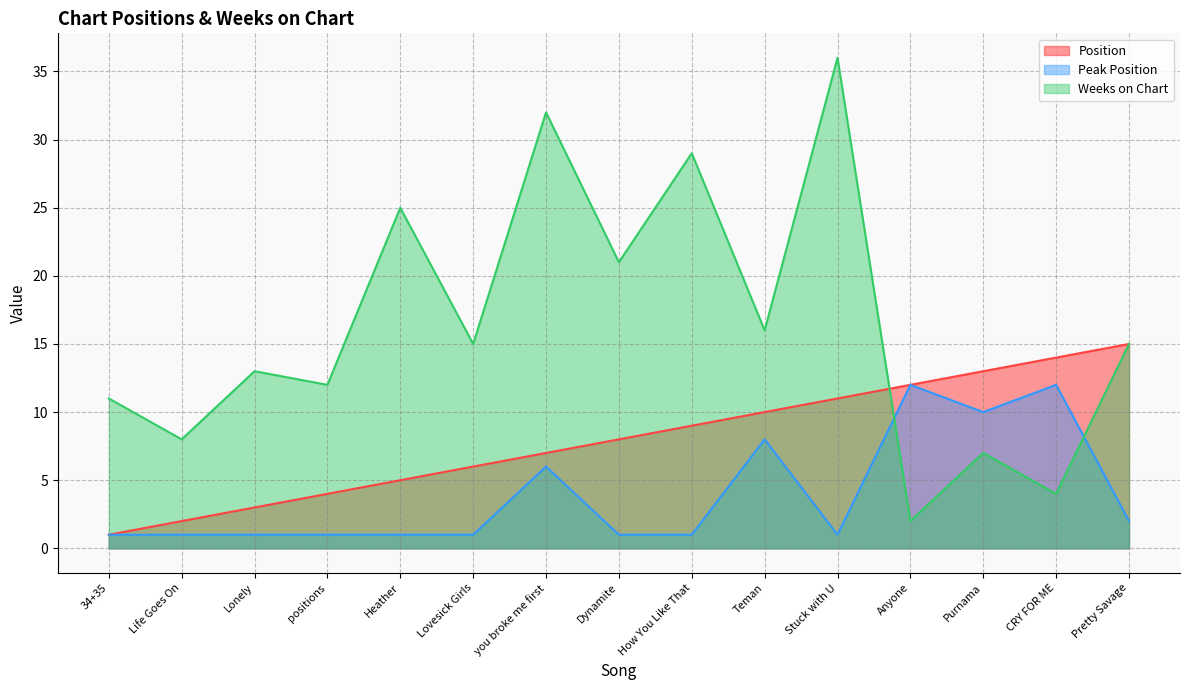

Is it true that Peak Position equals 0 at Stuck with U?

False